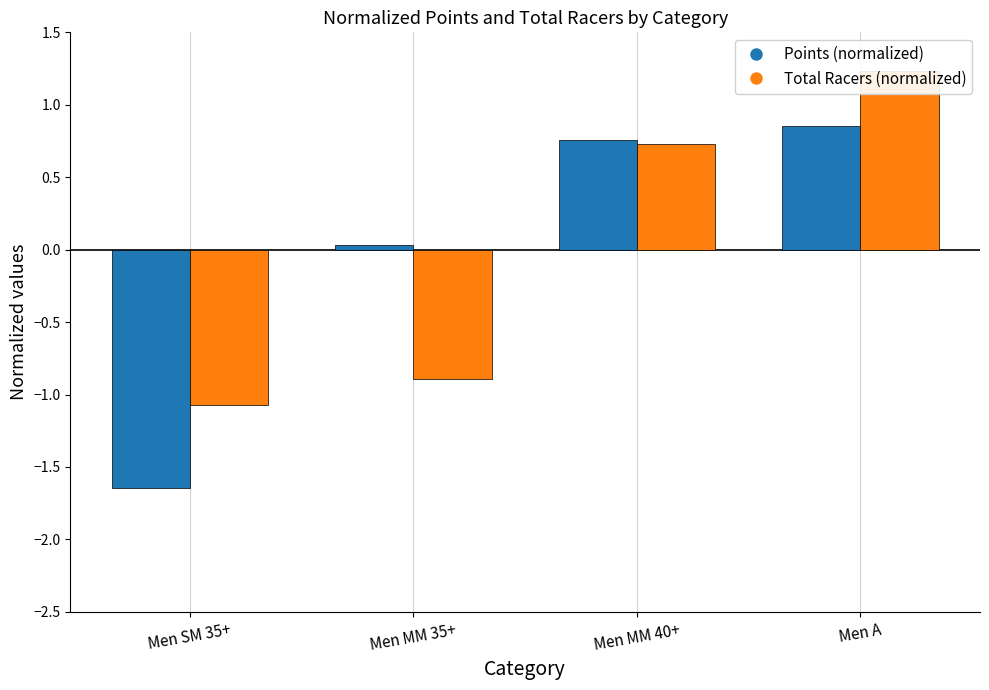

How many bars are there in total?

8